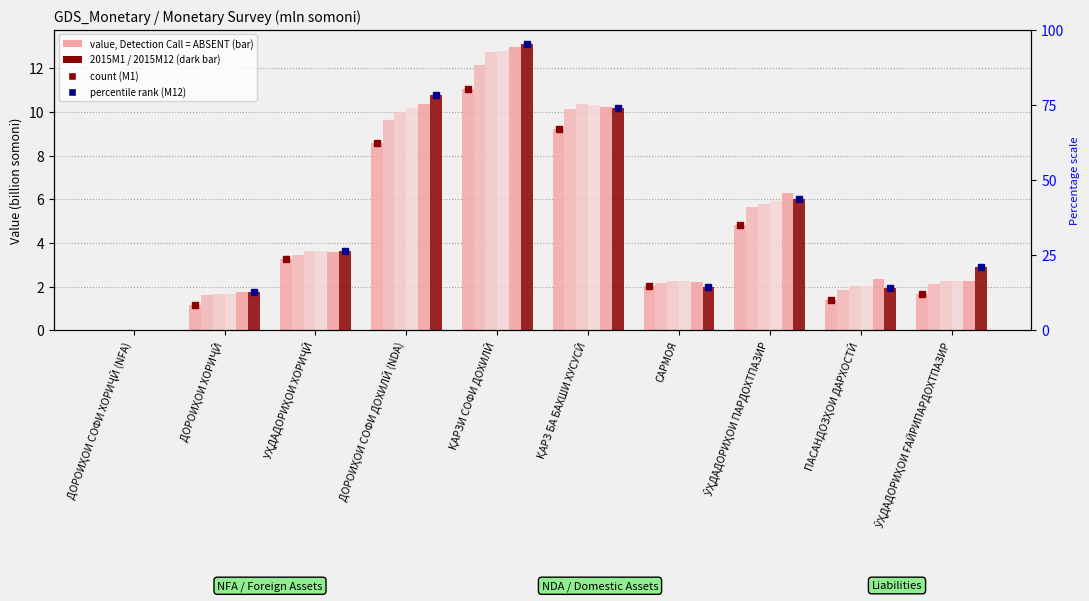

True or false: 2015M11 has a value of 1.5 at ПАСАНДОЗҲОИ ДАРХОСТӢ.

False